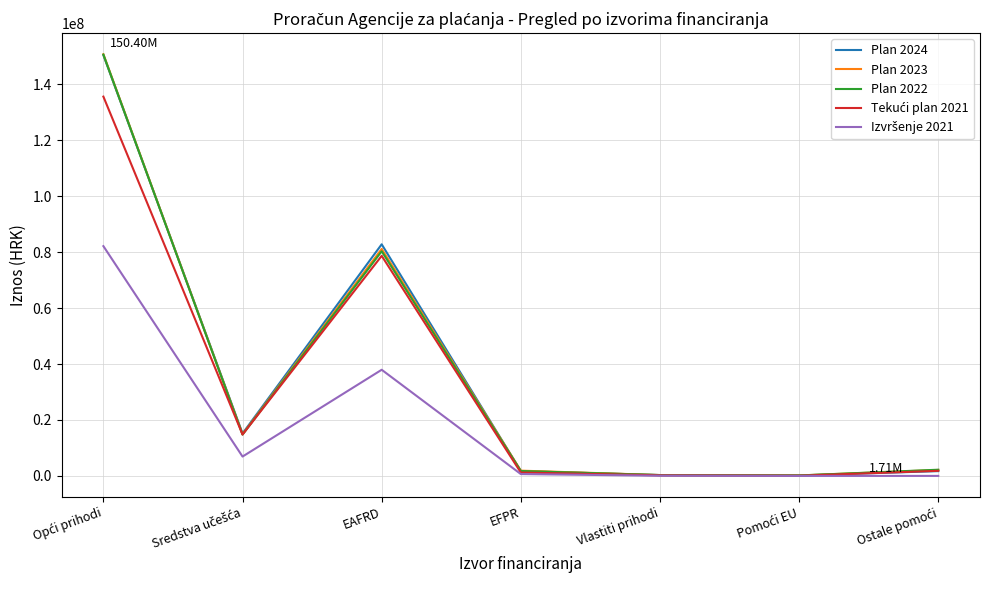

True or false: Plan 2022 has a value of 128284739.4 at EAFRD.

False